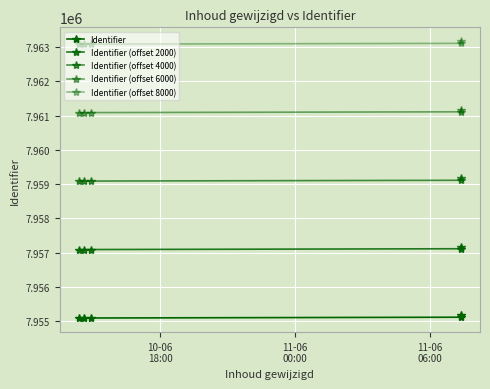

Is the value of Identifier at 10-06
18:00 greater than the value of Identifier (offset 4000) at 11-06
00:00?

No